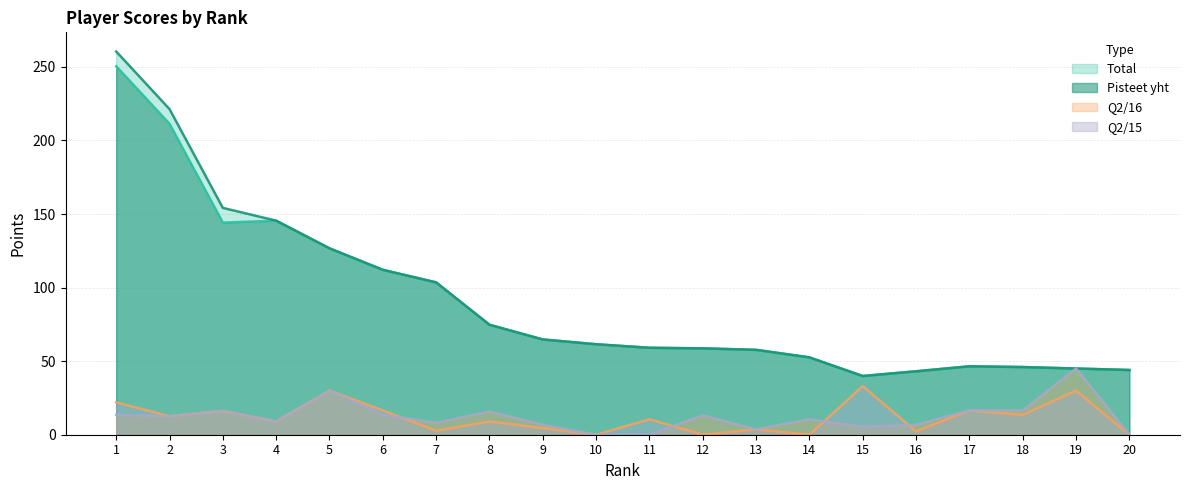

True or false: Pisteet yht has a value of 45.0 at 5.

False